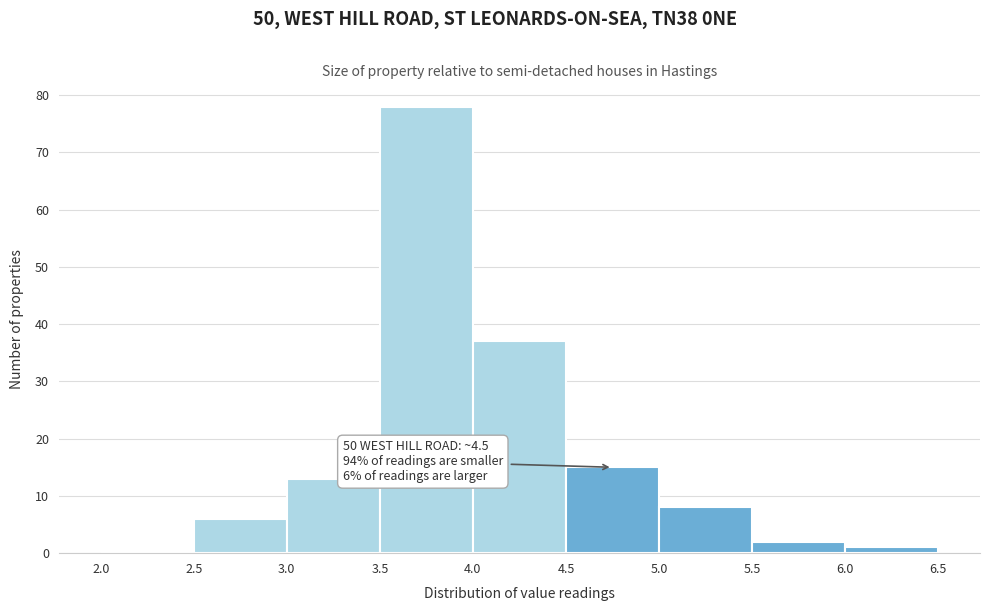

Over which range of the x-axis is the bar tallest?

3.5 to 4.0